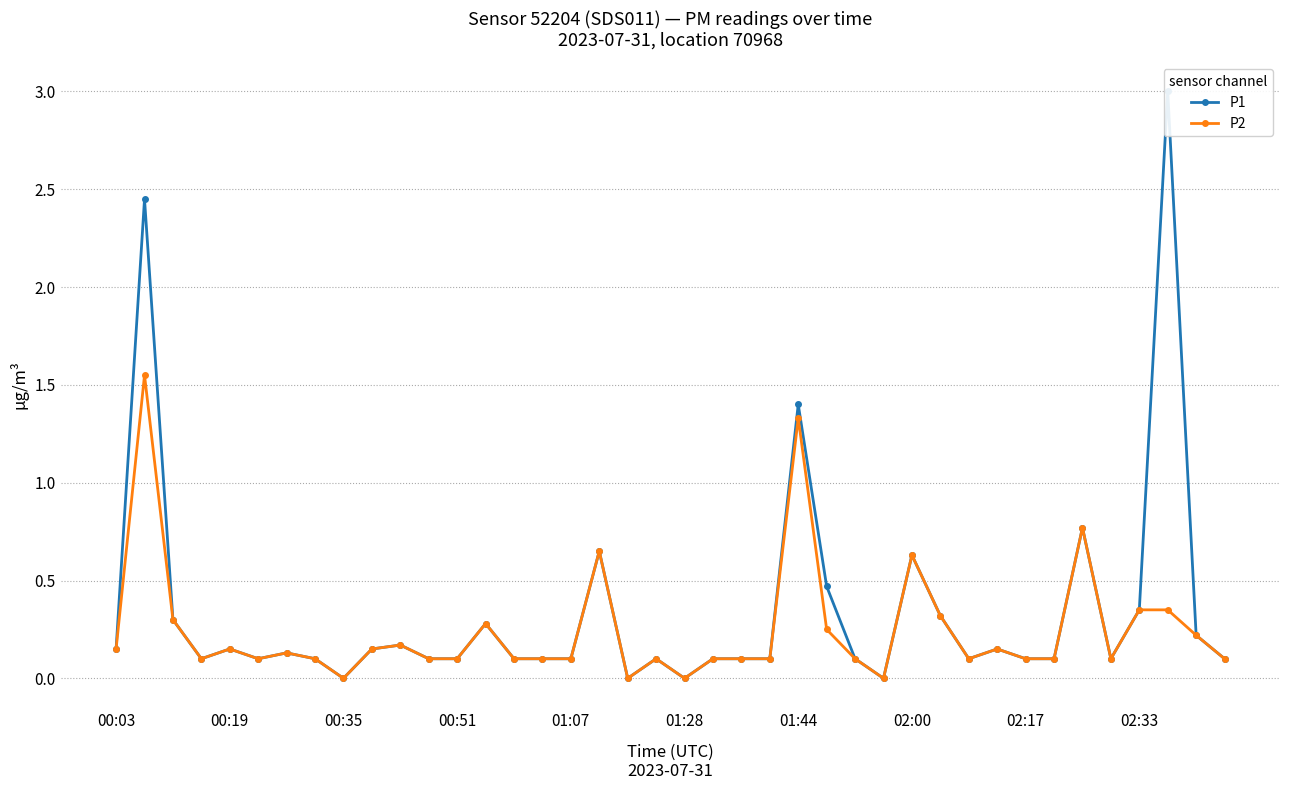

Which has a higher value, 25 or 22?

25